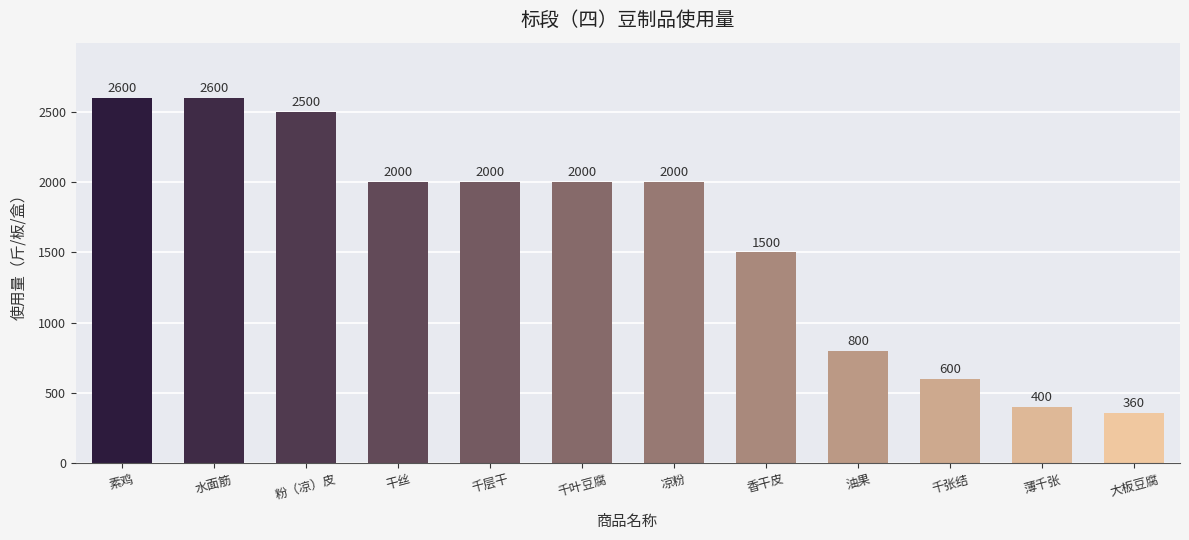

Approximately how many times larger is the value at 粉（凉）皮 compared to 大板豆腐?

6.9